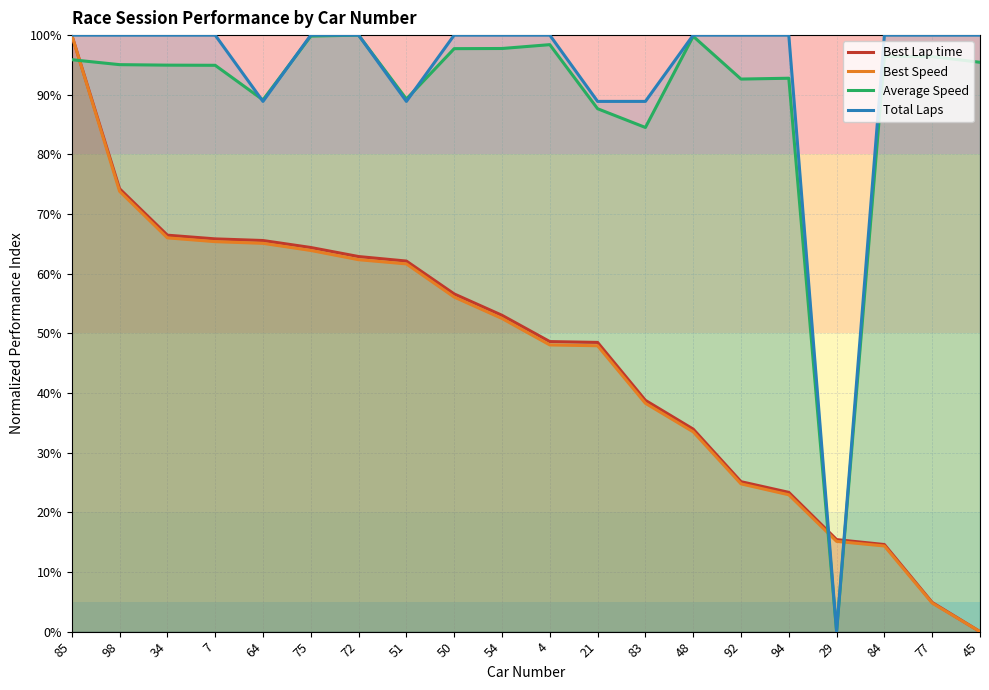

The Best Speed series shows 40.0 at 92. True or false?

False